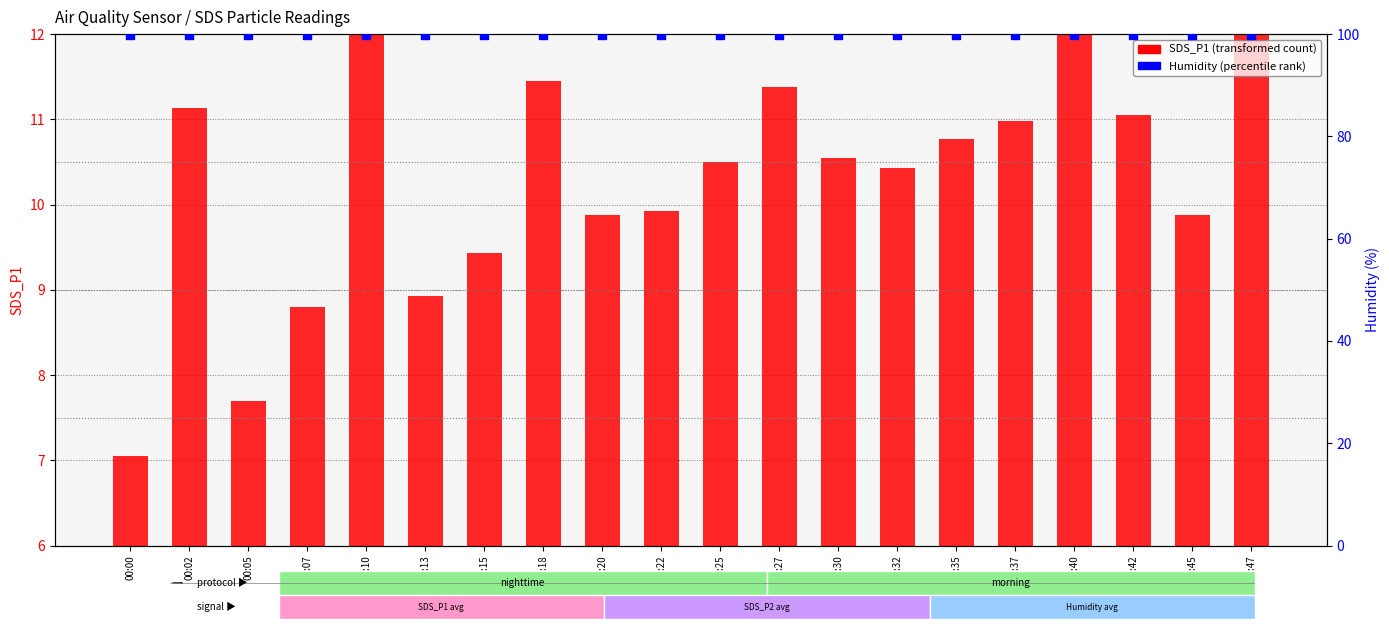

At how many categories does at least one series exceed 13?

20